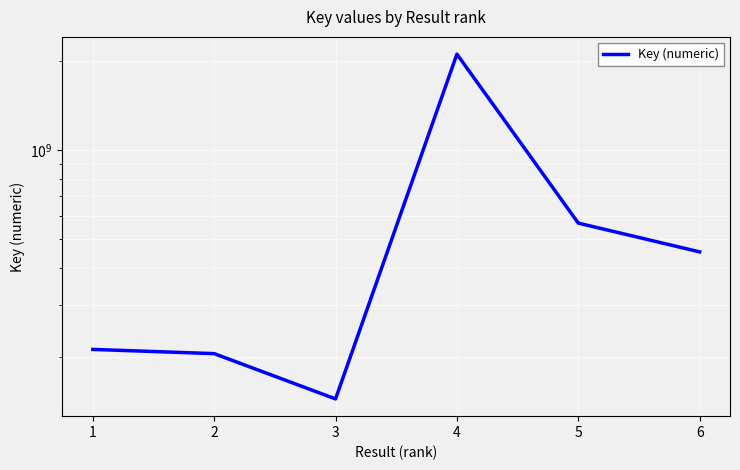

True or false: the data shows 955178297 at 4.

False